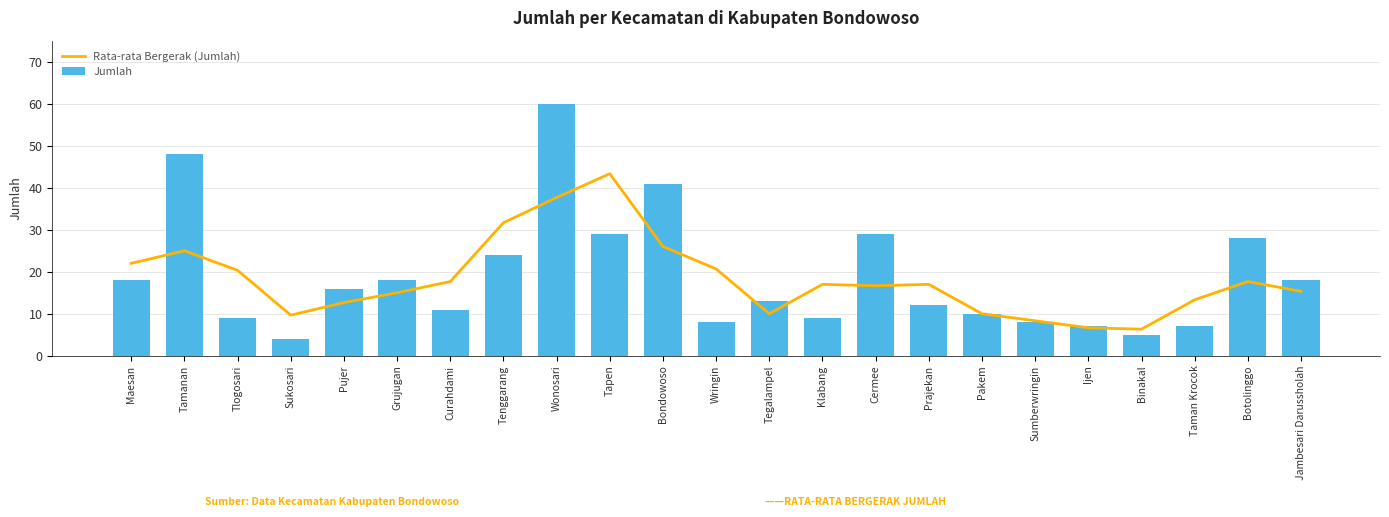

Which series has the widest spread of values?

Jumlah